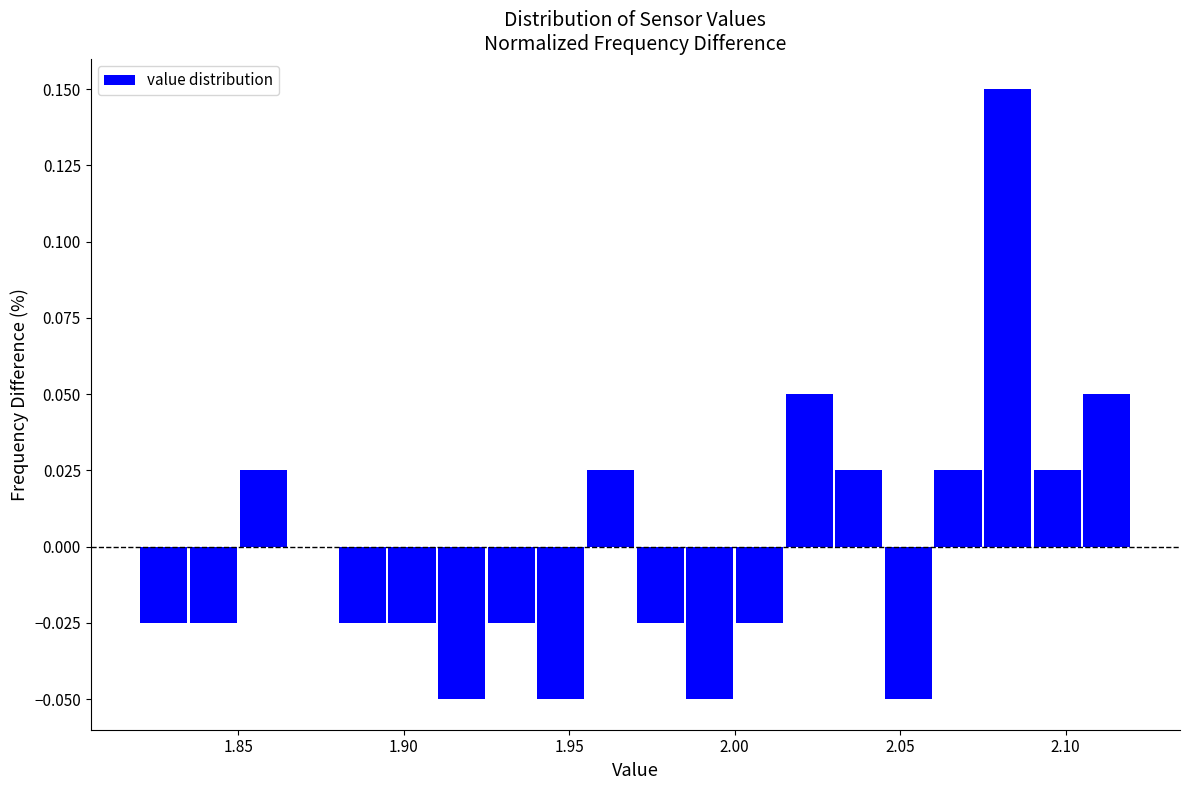

Around what value on the x-axis is the tallest bar? Give the approximate position of its centre, as read against the axis.

2.085